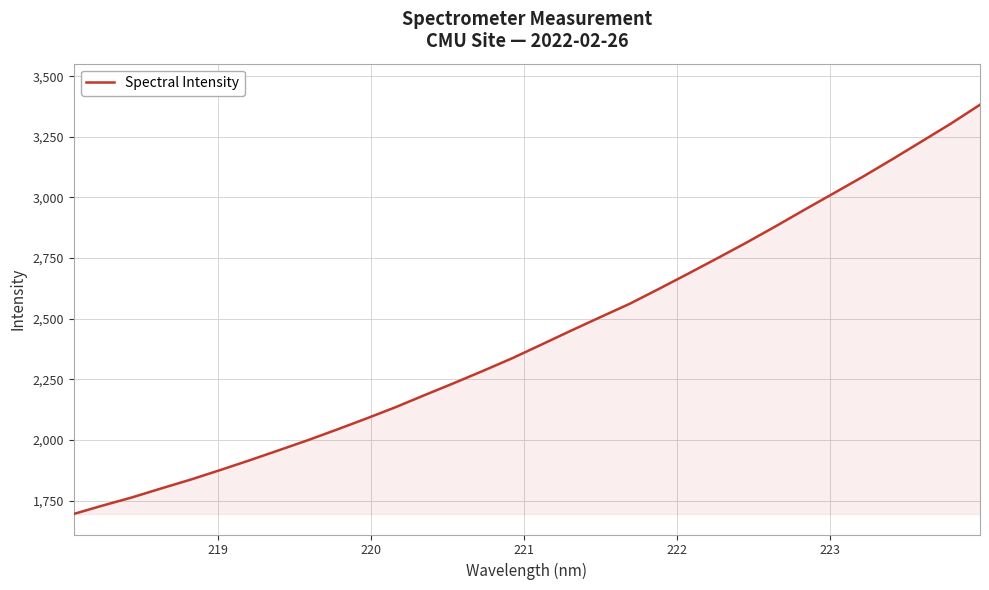

What is the difference between the maximum and minimum values?

1687.3